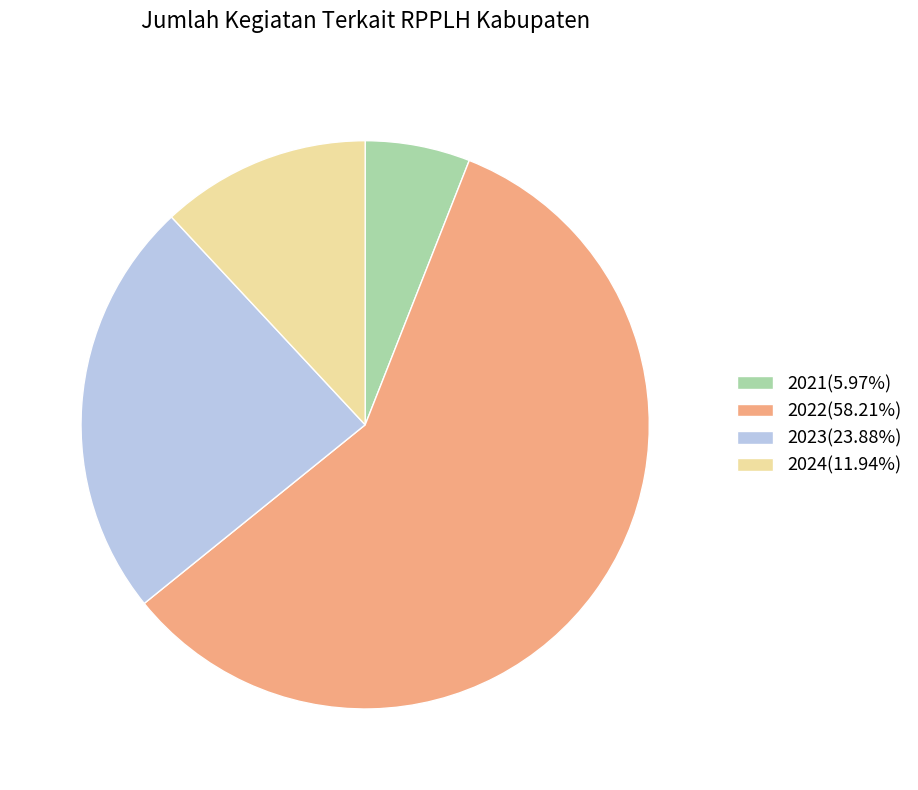

How many slices are in this pie chart?

4